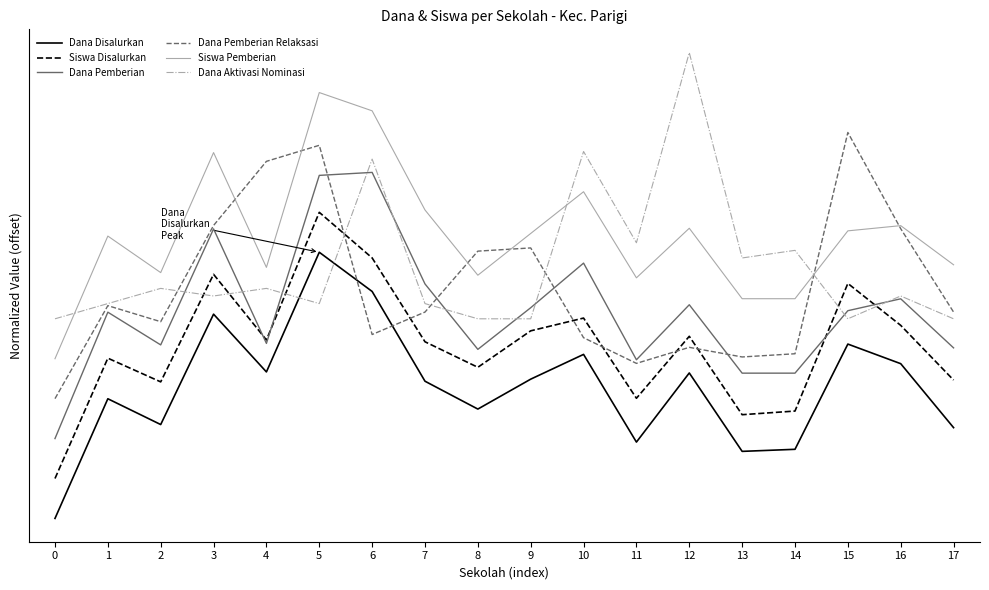

What is the average value of the Dana Pemberian Relaksasi series?

0.9